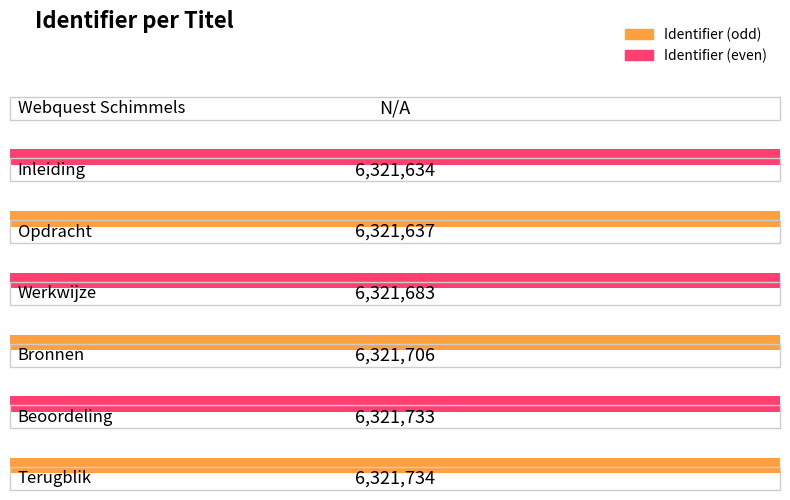

Are the bars grouped side by side (vs. stacked)?

No